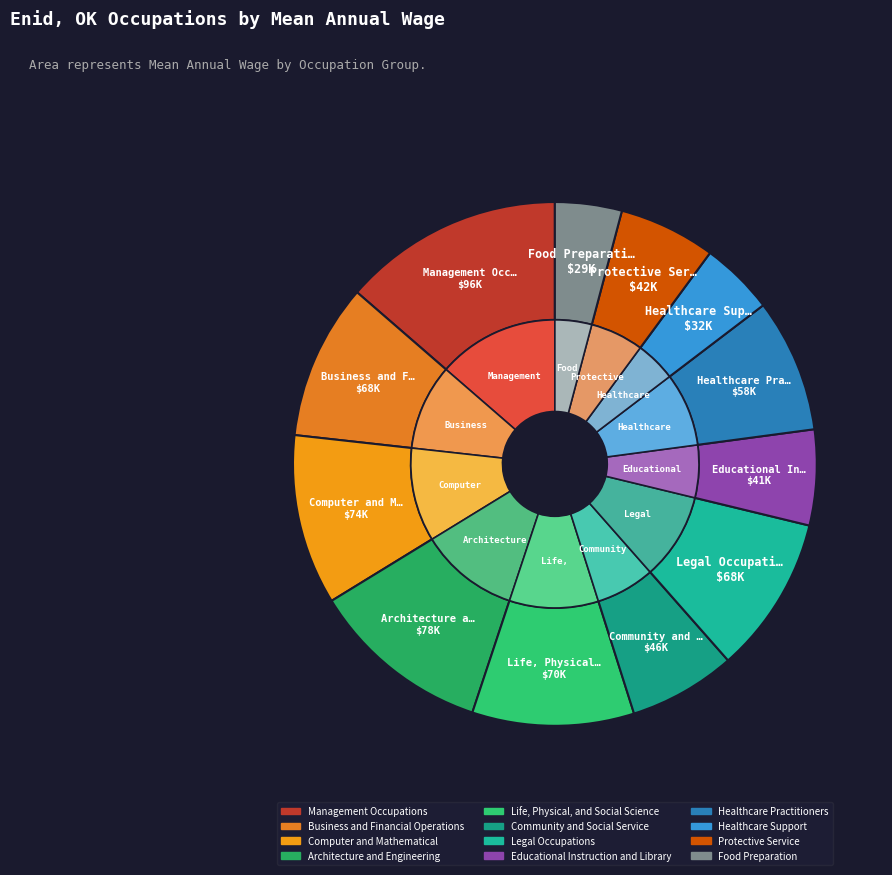

To the nearest percent, what is the combined percentage of Computer and Mathematical and Healthcare Practitioners?

19%